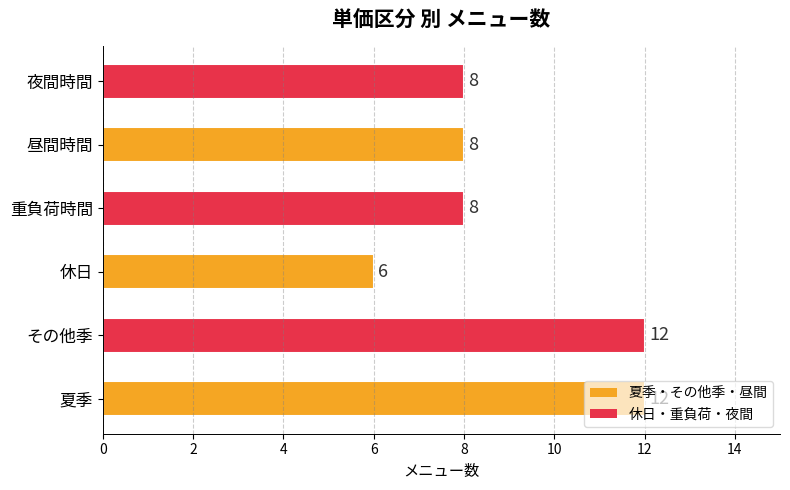

How many bars are there in total?

6